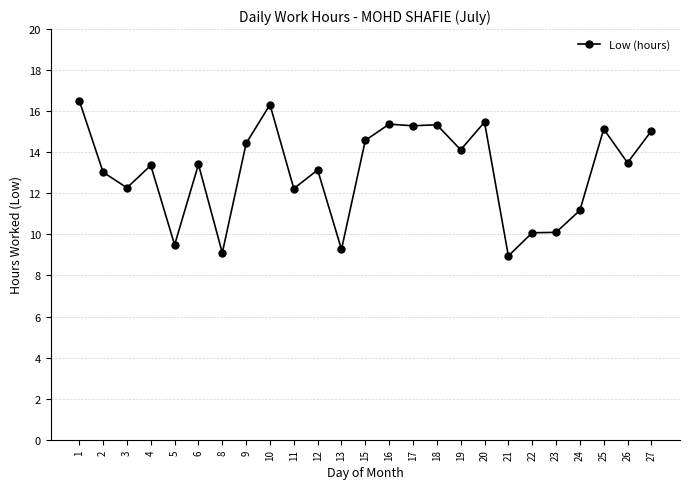

True or false: the data shows 18.8 at 19.

False